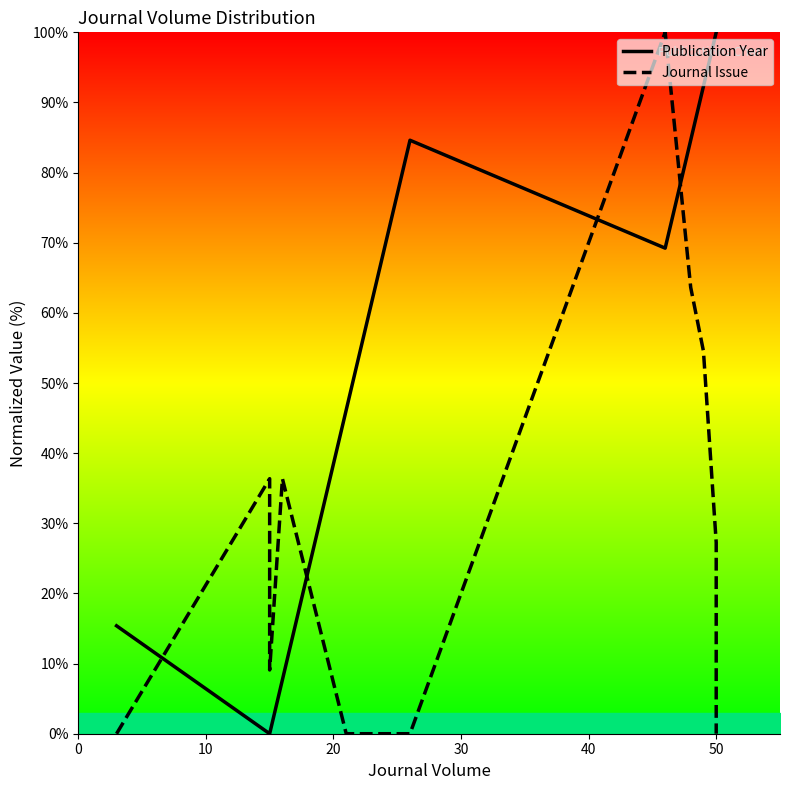

What are all the series names shown in the legend?

Publication Year, Journal Issue